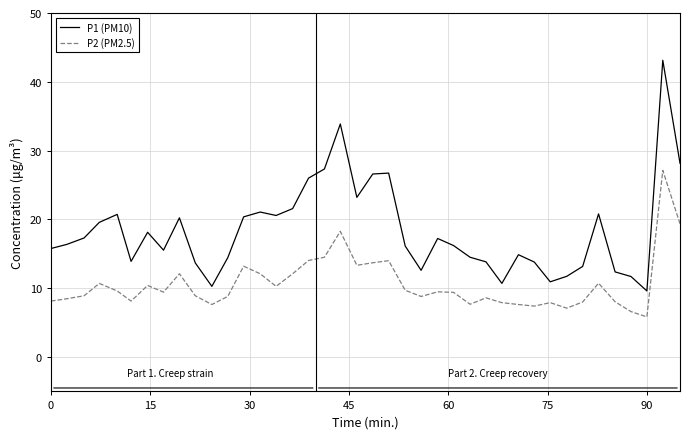

List the series in order of their overall mean, lowest first.

P2 (PM2.5), P1 (PM10)